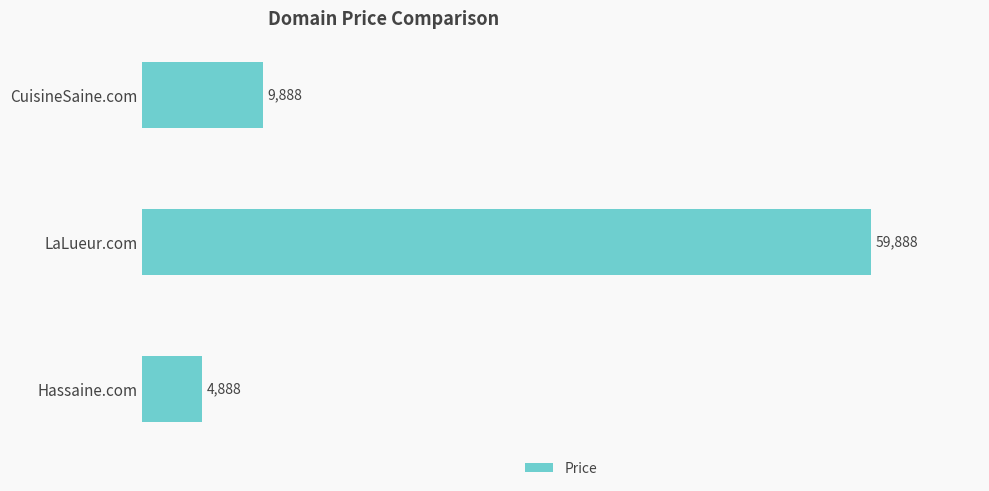

What is the ratio of the value at LaLueur.com to the value at Hassaine.com?

12.3